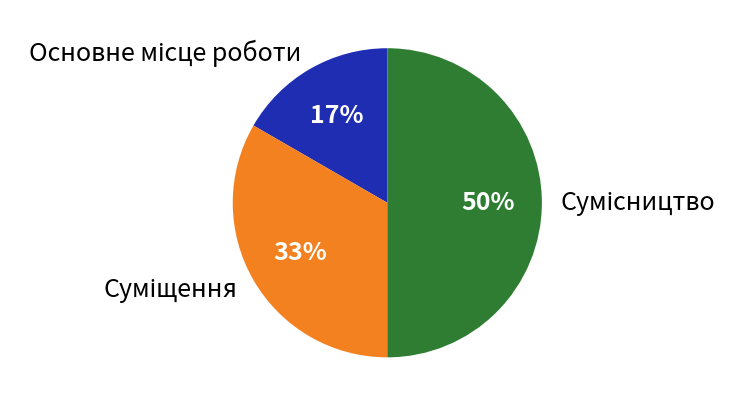

To the nearest percent, what is the difference between the largest and smallest slice percentages?

33%